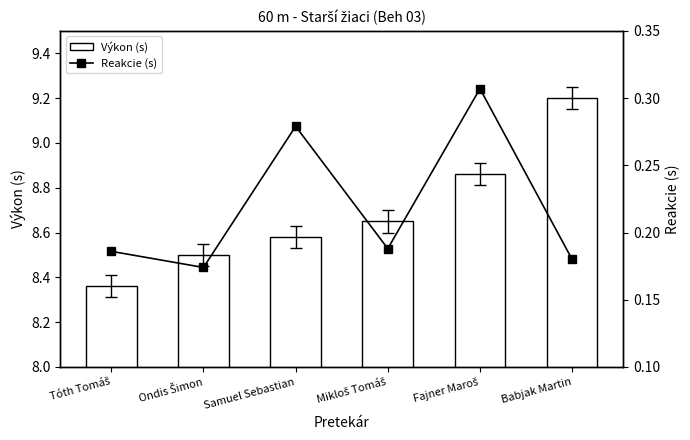

Rank the series by their average value, from highest to lowest.

Výkon (s), Reakcie (s)